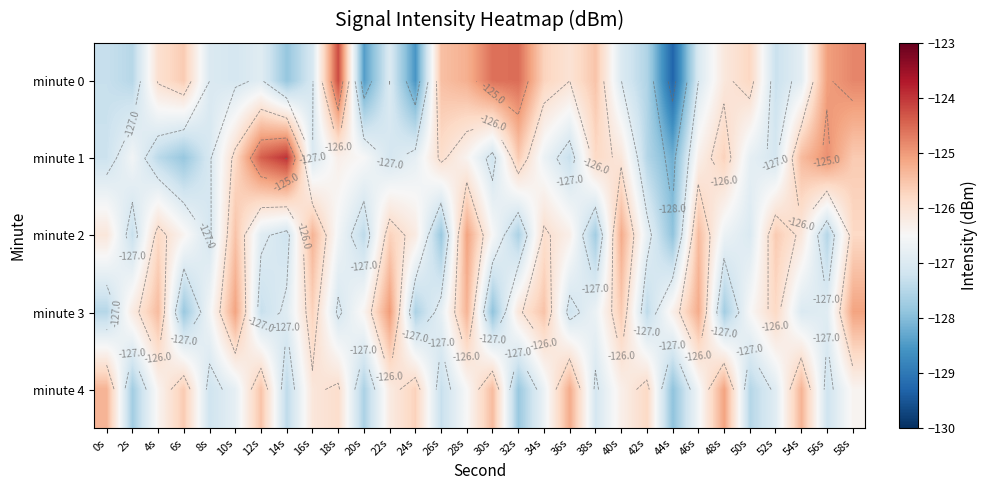

What is the maximum value shown in the chart?

-124.0